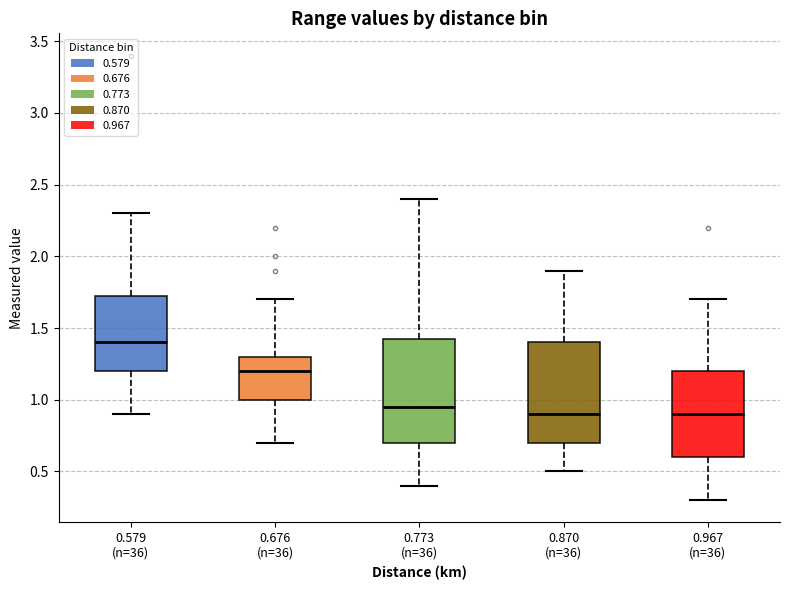

Reading left to right, read every box against the y-axis: the position of its median line, the range the box covers, and the ends of its whiskers. The values are not printed on the chart, so give them approximately, as read against the axis.

0.579 (n=36): median 1.40, box 1.20 to 1.75, whiskers 0.90 to 2.30
0.676 (n=36): median 1.20, box 1.00 to 1.30, whiskers 0.70 to 1.70
0.773 (n=36): median 0.95, box 0.70 to 1.45, whiskers 0.40 to 2.40
0.870 (n=36): median 0.90, box 0.70 to 1.40, whiskers 0.50 to 1.90
0.967 (n=36): median 0.90, box 0.60 to 1.20, whiskers 0.30 to 1.70